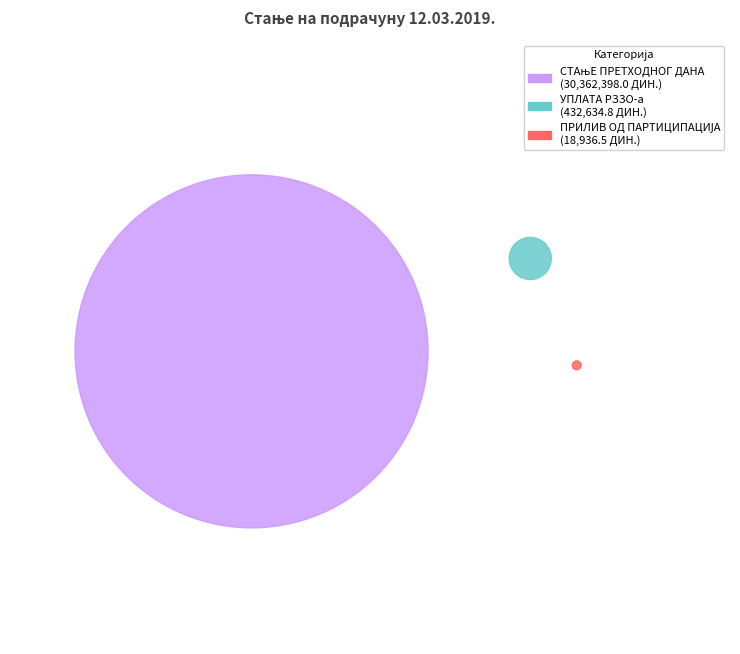

How many segments does this pie chart have?

3